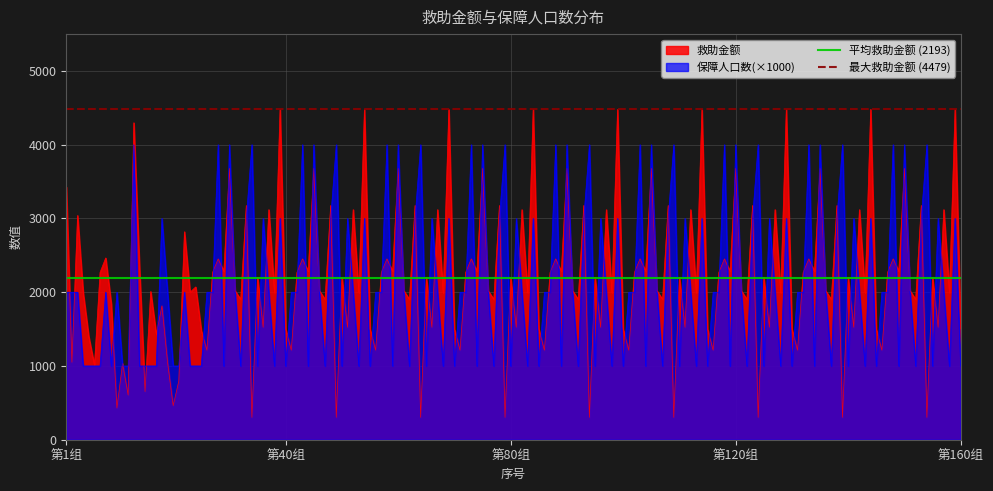

What is the lowest value of the 救助金额 series?

303